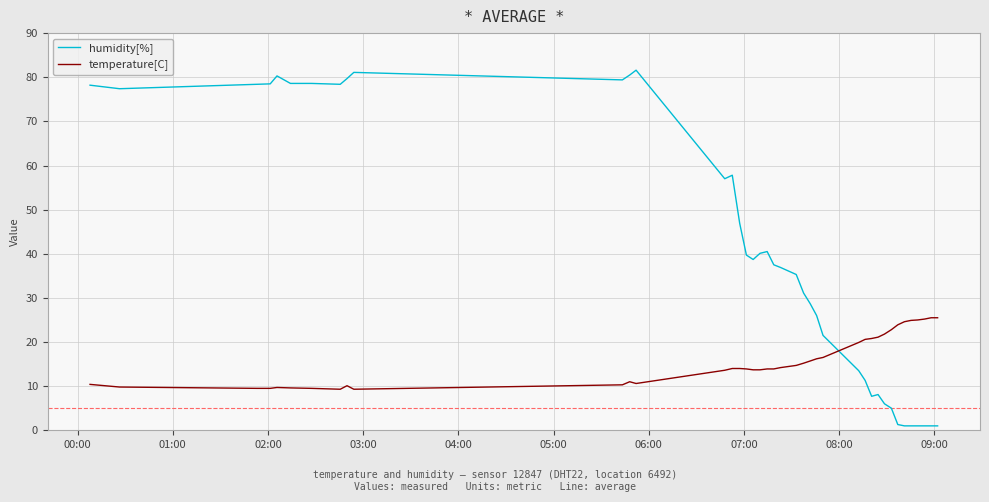

What is the greatest value displayed?

81.6